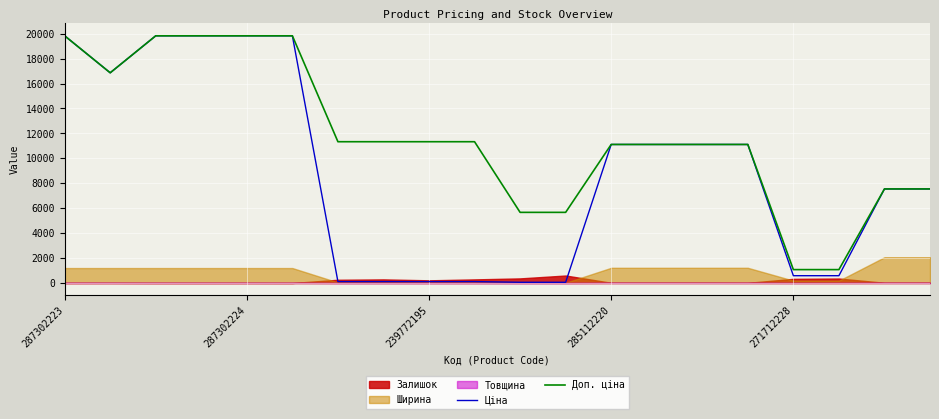

What is the highest value of the Ціна series?

19831.1